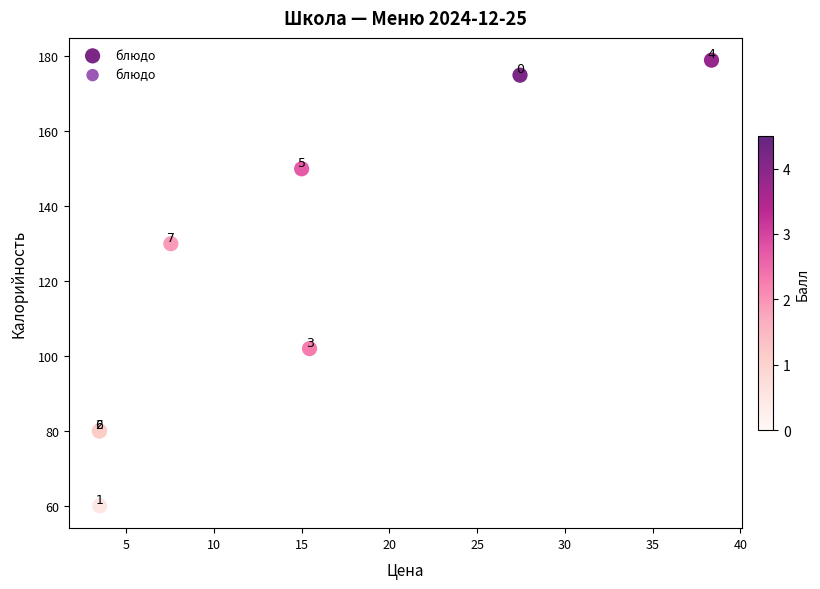

What Y value in the scatter plot is closest to 119?

130